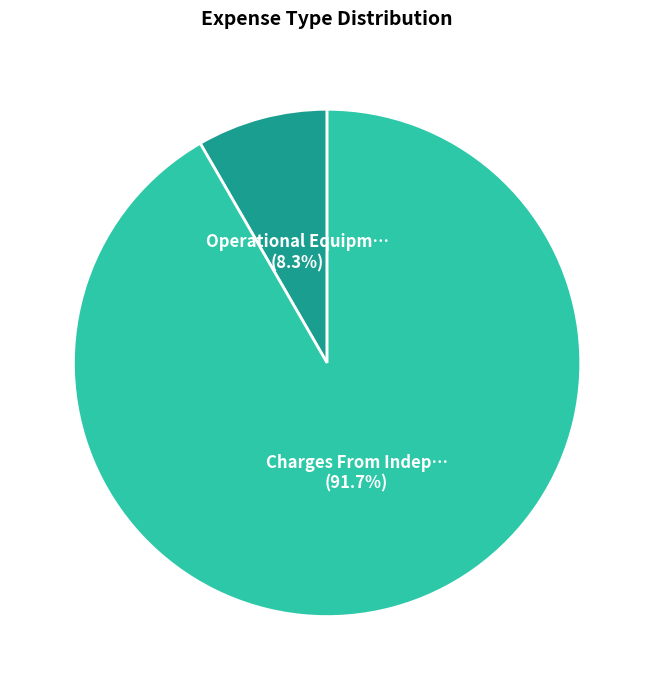

Is there any slice that represents more than half of the pie?

Yes